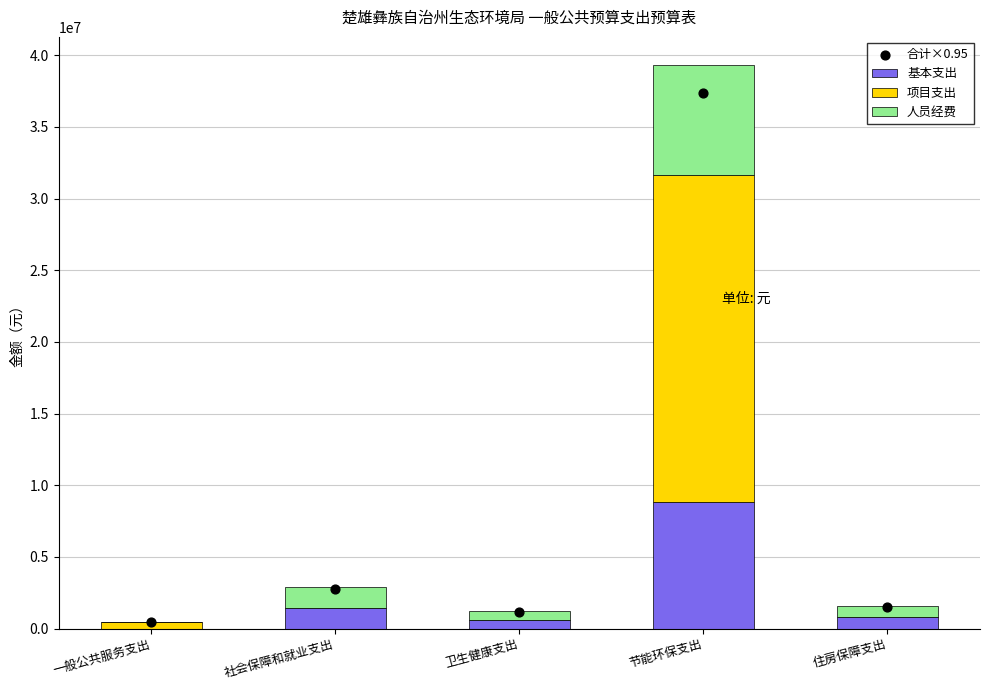

What are all the series names shown in the legend?

基本支出, 项目支出, 人员经费, 合计×0.95